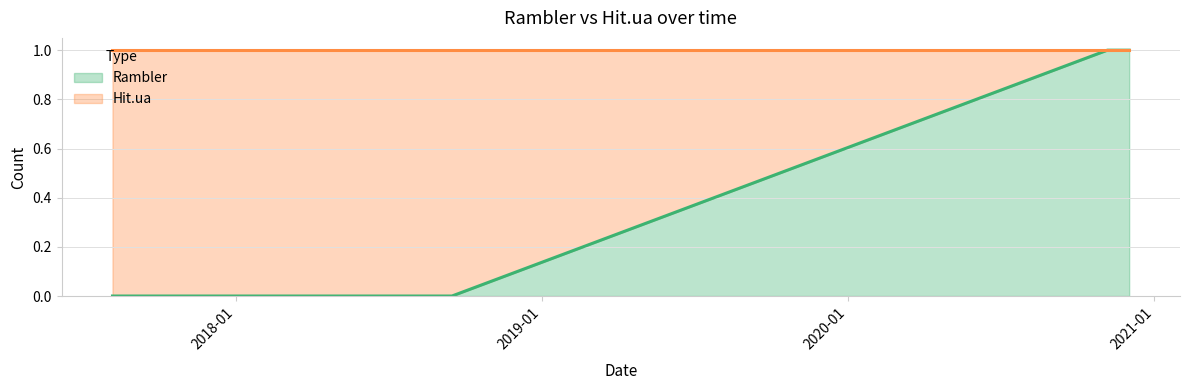

What is the sum of the Hit.ua values at 2020-12-02 and 2018-08-28?

1